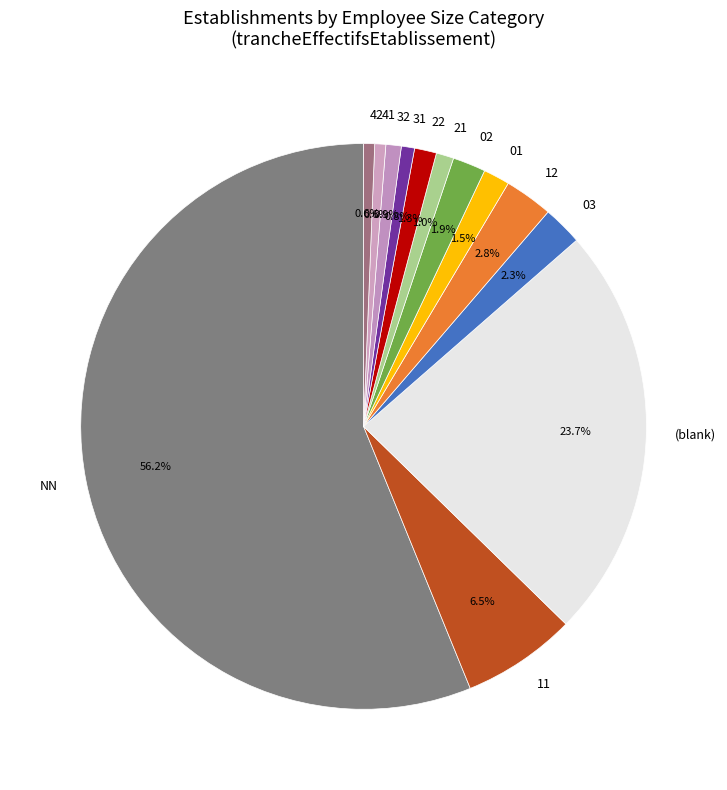

Approximately how many times larger is the value at 02 compared to 32?

2.1